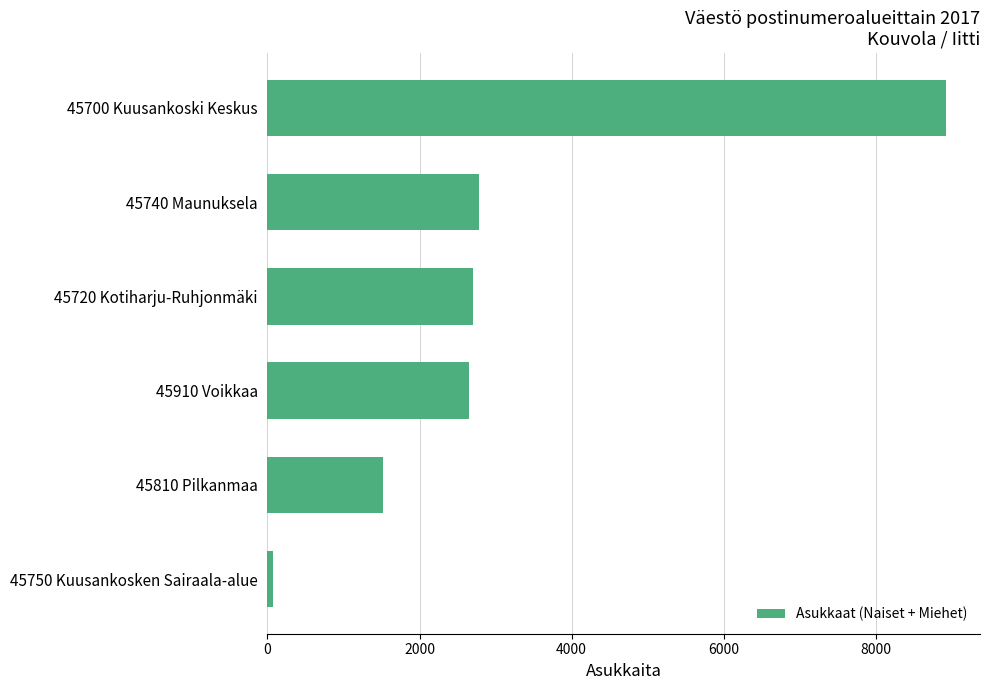

What is the change in value from 45740 Maunuksela to 45700 Kuusankoski Keskus?

+6147